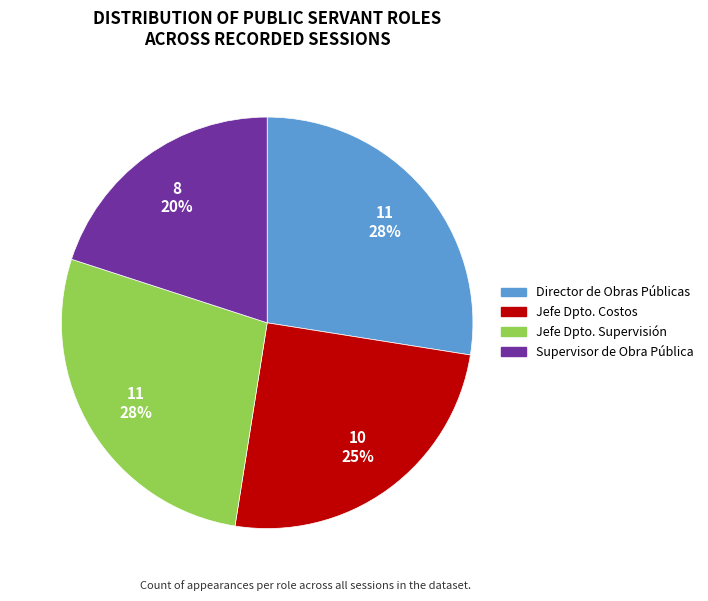

How many segments does this pie chart have?

4